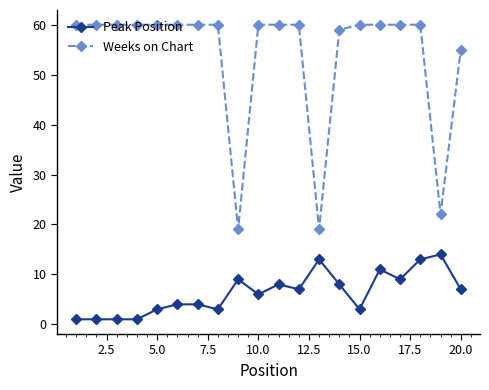

List the series in order of their peak value, highest first.

Weeks on Chart, Peak Position